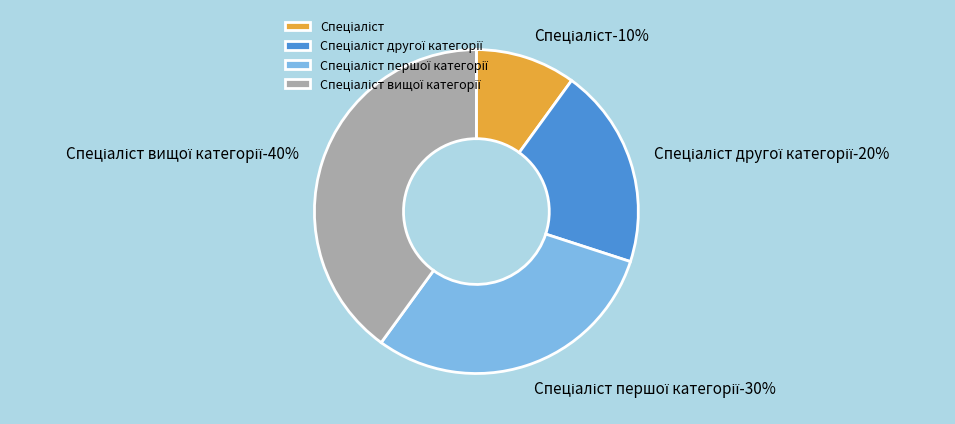

To the nearest percent, what is the difference between the Спеціаліст першої категорії and Спеціаліст другої категорії slice percentages?

10%